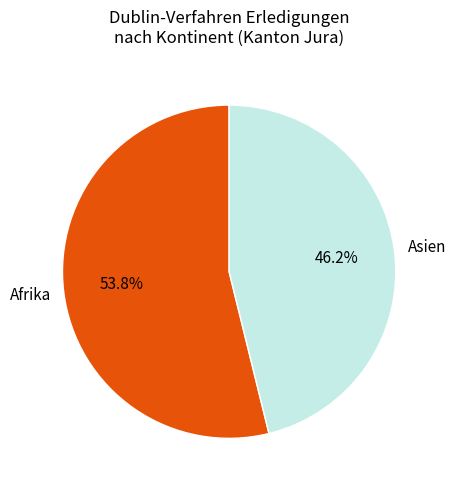

How many segments does this pie chart have?

2